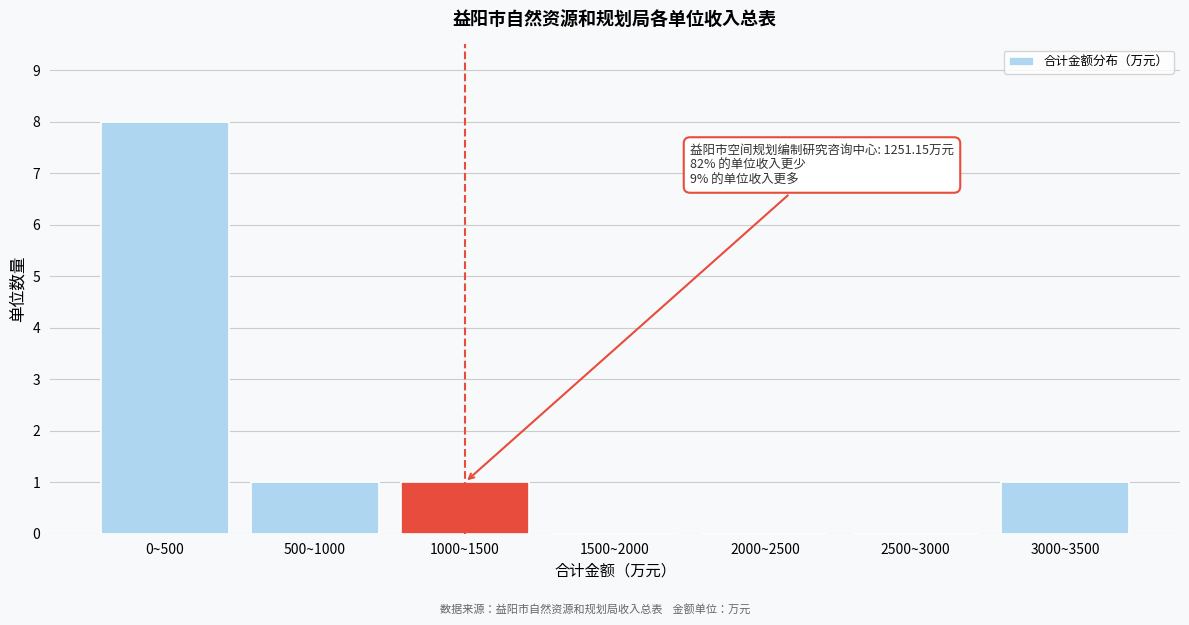

Reading left to right, what are all the values shown in this chart?

0~500=8	500~1000=1	1000~1500=1	1500~2000=0	2000~2500=0	2500~3000=0	3000~3500=1